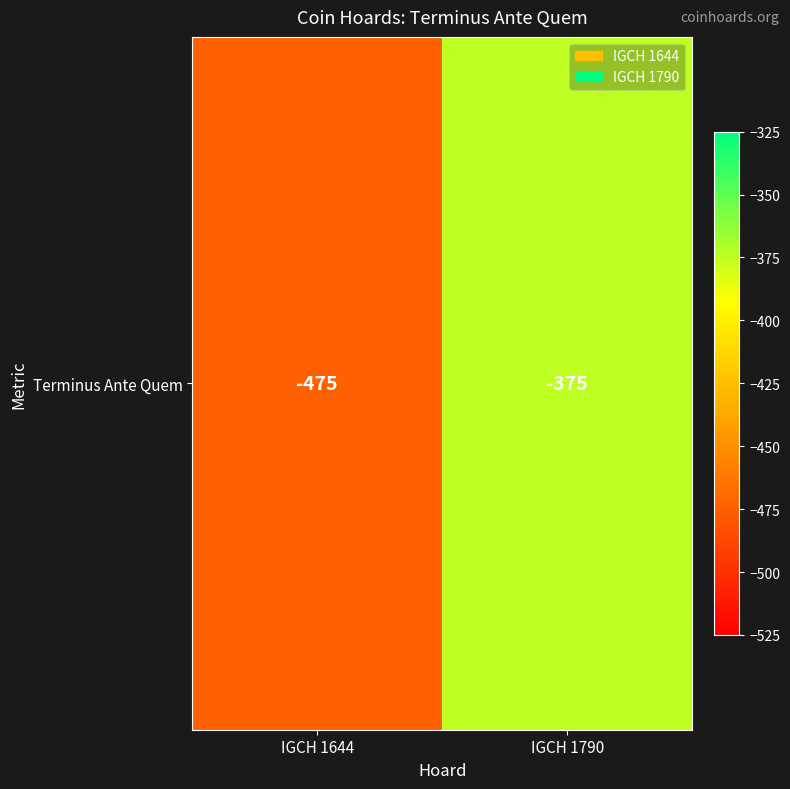

Count the values in the range -475 to -375.

2